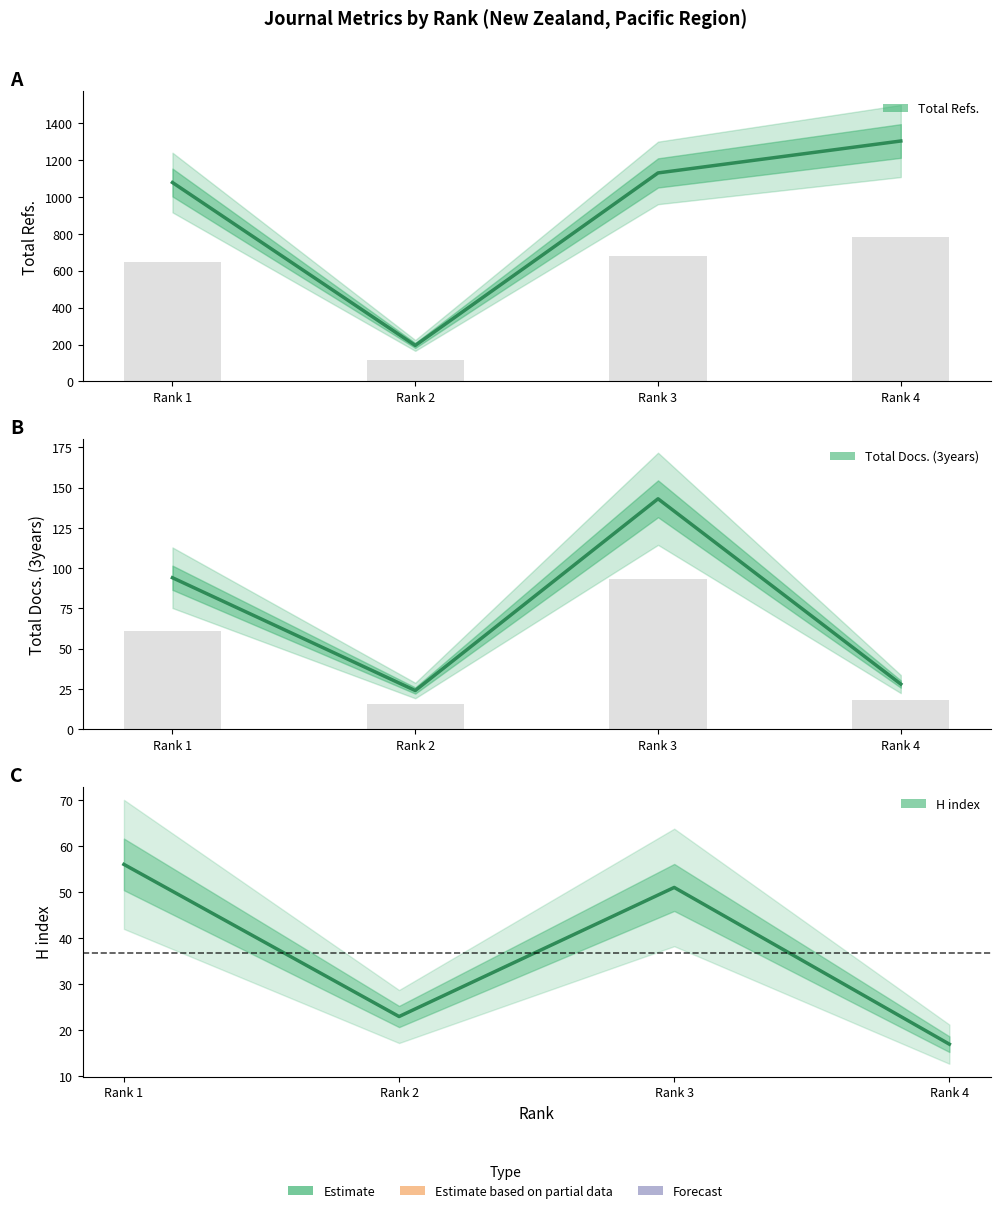

Rank the series at Rank 2 from lowest to highest value.

H index, Total Docs. (3years), Total Refs.